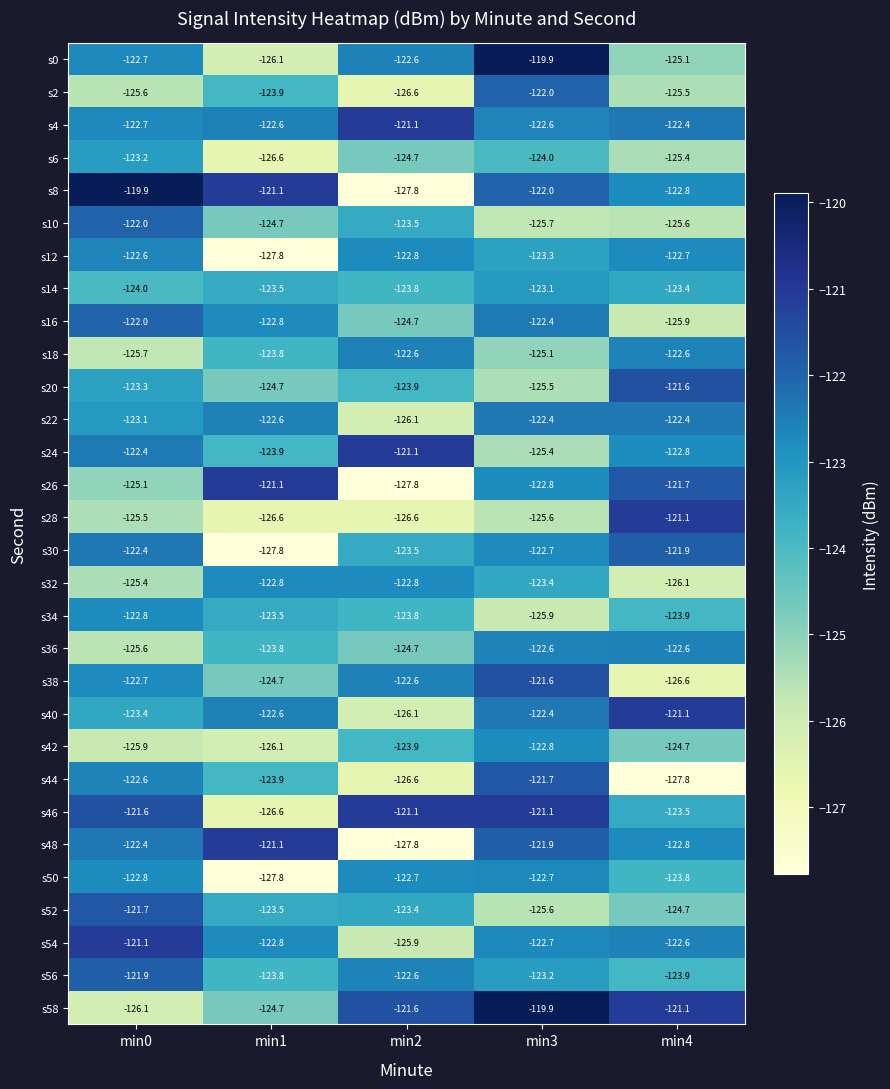

What is the maximum value for s20?

-121.6